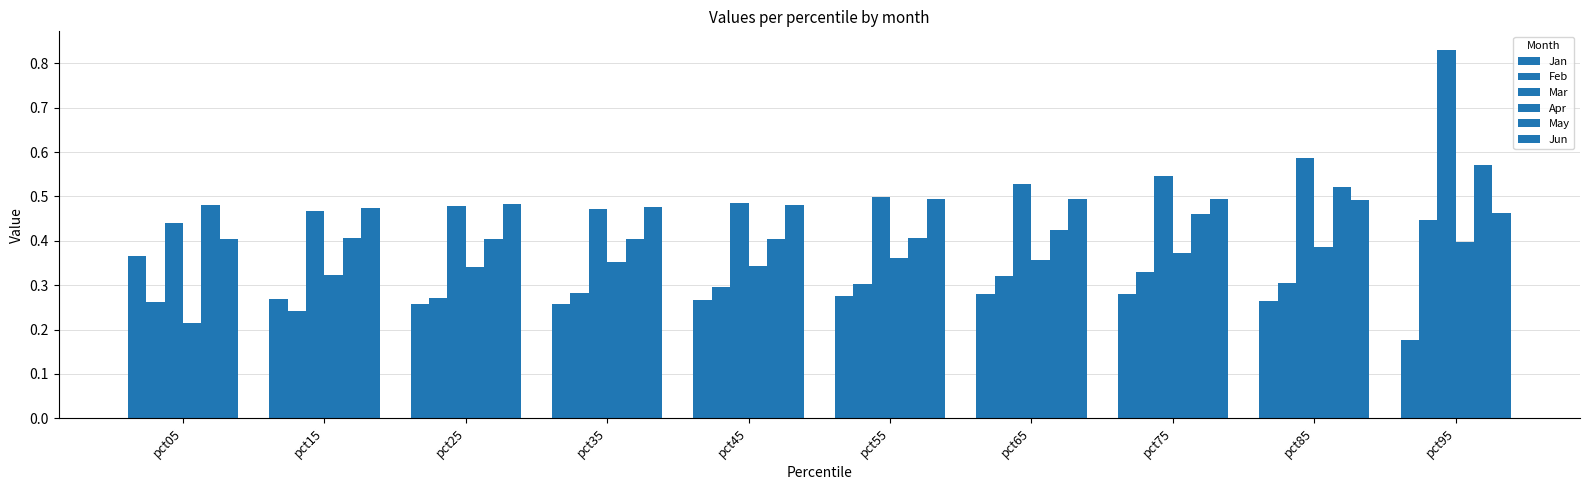

How many distinct data groups are displayed?

6